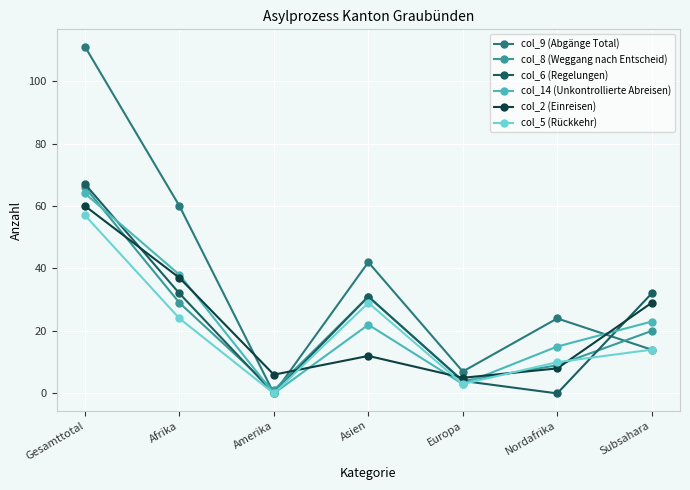

List the labels in order of col_9 (Abgänge Total) value, smallest first.

Amerika, Europa, Subsahara, Nordafrika, Asien, Afrika, Gesamttotal